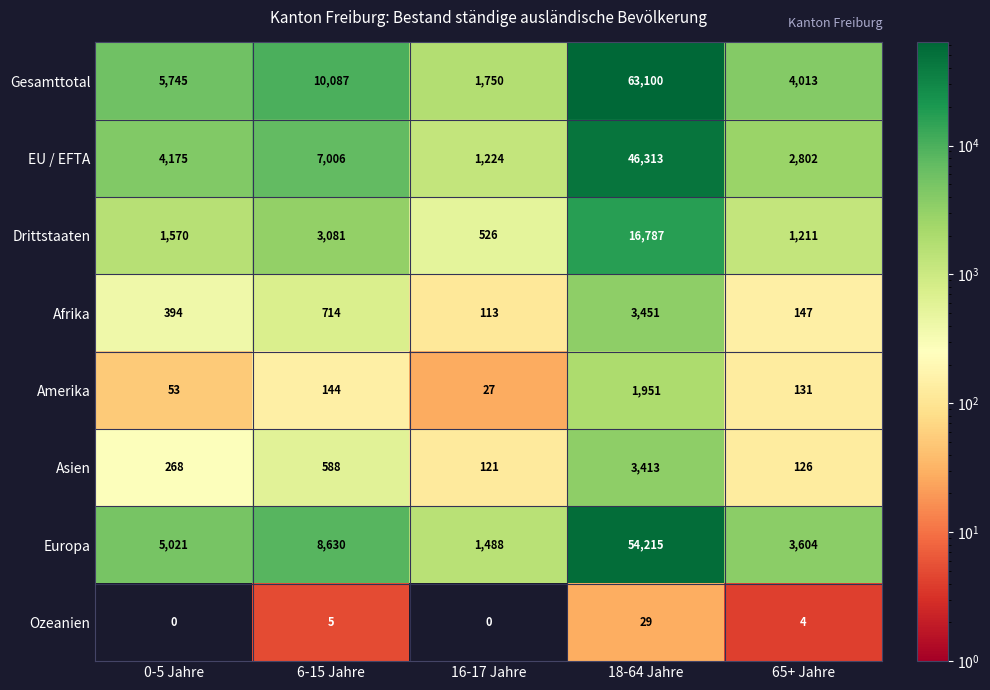

Which series has the largest total across all categories?

Gesamttotal